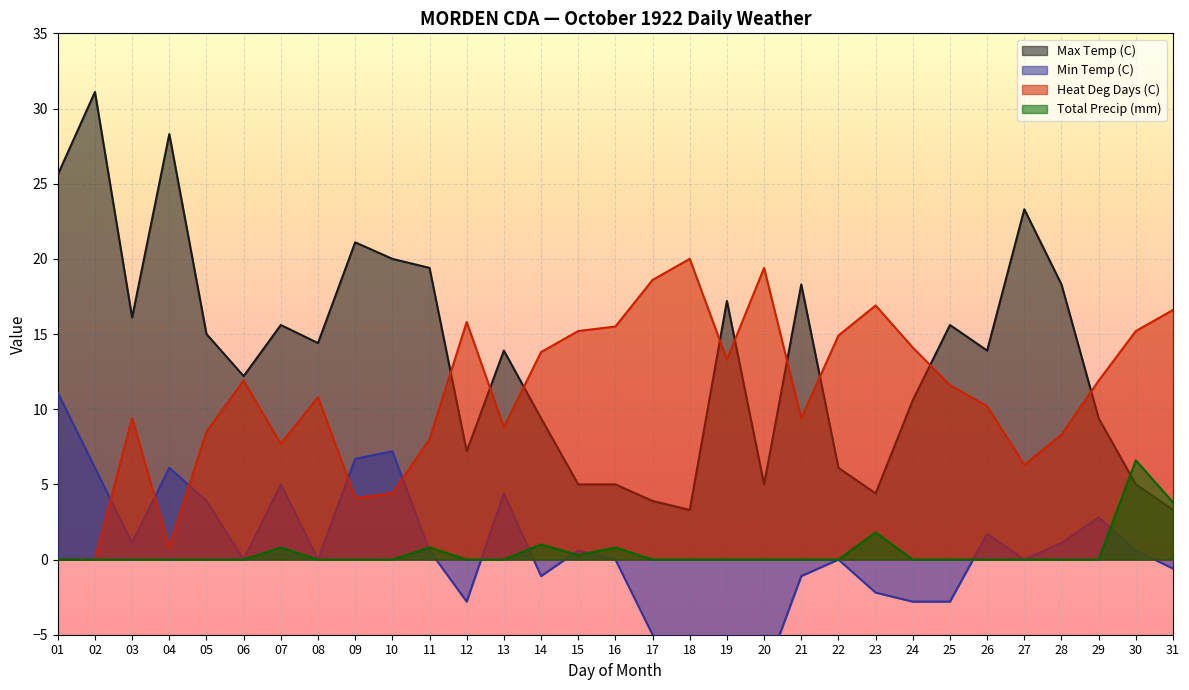

Reading right to left, extract all data points from this chart.

Max Temp (C): 31=3.3	30=5.0	29=9.4	28=18.3	27=23.3	26=13.9	25=15.6	24=10.6	23=4.4	22=6.1	21=18.3	20=5.0	19=17.2	18=3.3	17=3.9	16=5.0	15=5.0	14=9.4	13=13.9	12=7.2	11=19.4	10=20.0	09=21.1	08=14.4	07=15.6	06=12.2	05=15.0	04=28.3	03=16.1	02=31.1	01=25.6
Min Temp (C): 31=-0.6	30=0.6	29=2.8	28=1.1	27=0.0	26=1.7	25=-2.8	24=-2.8	23=-2.2	22=0.0	21=-1.1	20=-7.8	19=-7.8	18=-7.2	17=-5.0	16=0.0	15=0.6	14=-1.1	13=4.4	12=-2.8	11=0.6	10=7.2	09=6.7	08=0.0	07=5.0	06=0.0	05=3.9	04=6.1	03=1.1	02=6.1	01=11.1
Heat Deg Days (C): 31=16.6	30=15.2	29=11.9	28=8.3	27=6.3	26=10.2	25=11.6	24=14.1	23=16.9	22=14.9	21=9.4	20=19.4	19=13.3	18=20.0	17=18.6	16=15.5	15=15.2	14=13.8	13=8.8	12=15.8	11=8.0	10=4.4	09=4.1	08=10.8	07=7.7	06=11.9	05=8.5	04=0.8	03=9.4	02=0.0	01=0.0
Total Precip (mm): 31=3.8	30=6.6	29=0.0	28=0.0	27=0.0	26=0.0	25=0.0	24=0.0	23=1.8	22=0.0	21=0.0	20=0.0	19=0.0	18=0.0	17=0.0	16=0.8	15=0.3	14=1.0	13=0.0	12=0.0	11=0.8	10=0.0	09=0.0	08=0.0	07=0.8	06=0.0	05=0.0	04=0.0	03=0.0	02=0.0	01=0.0